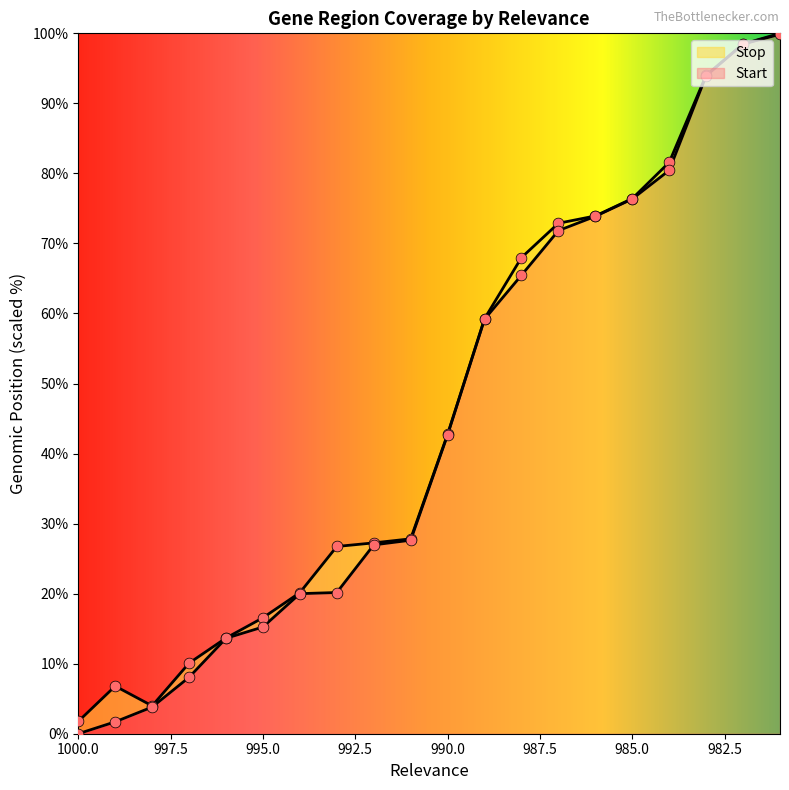

At which category is the sum across all series the highest?

981